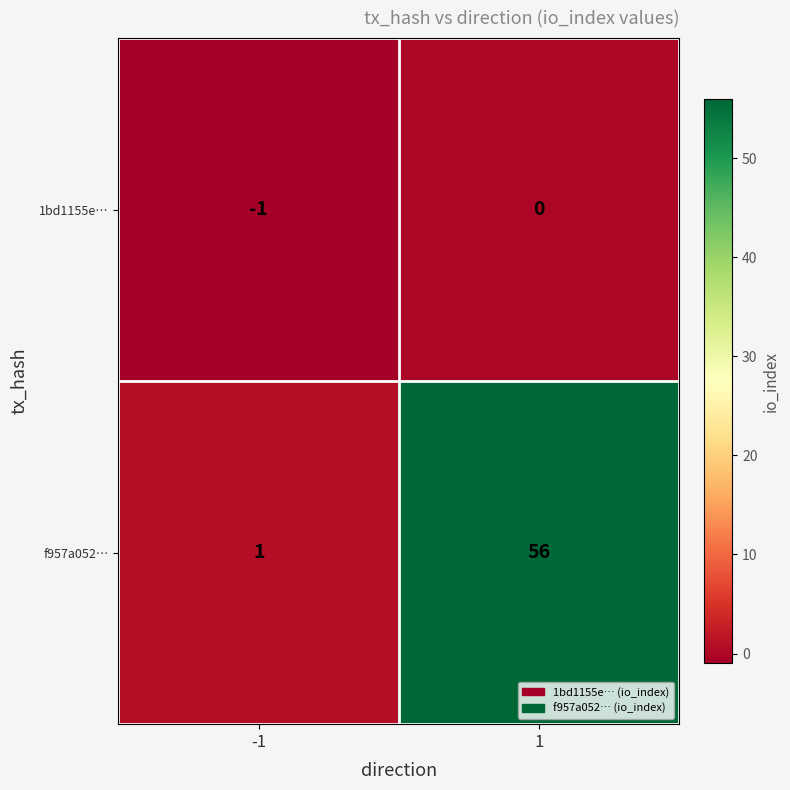

Is the value of 1bd1155e… at 1 greater than the value of f957a052… at -1?

No